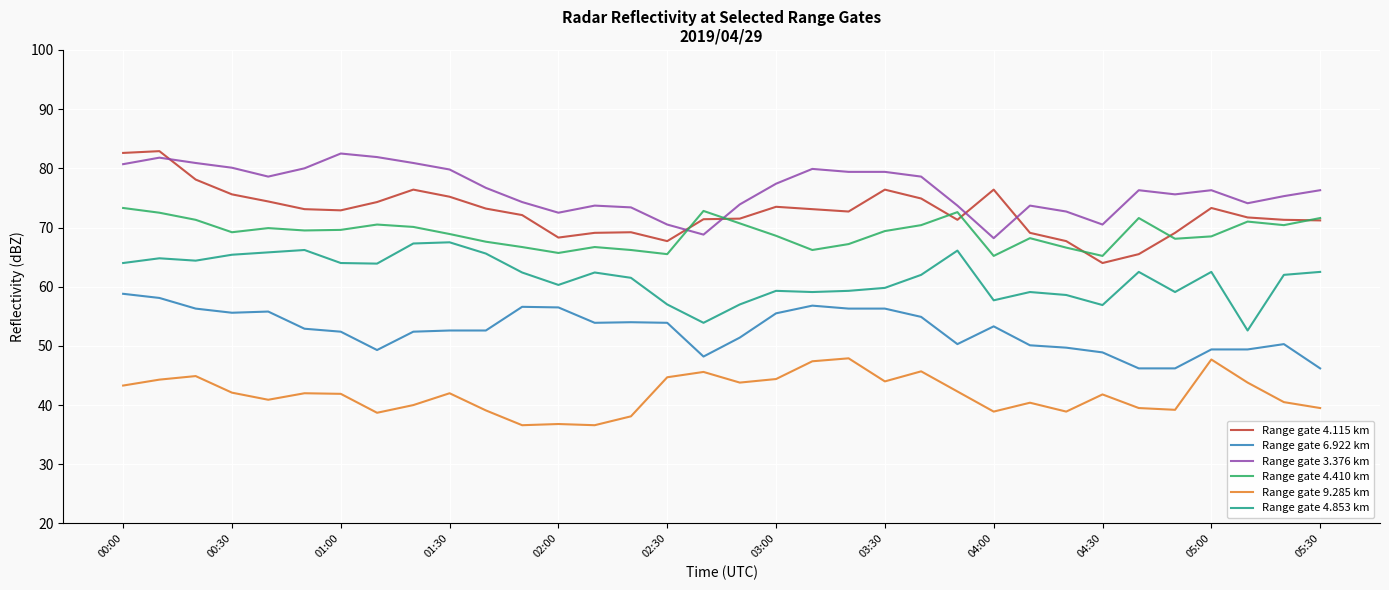

What is the sum of all Range gate 3.376 km values?

2598.4